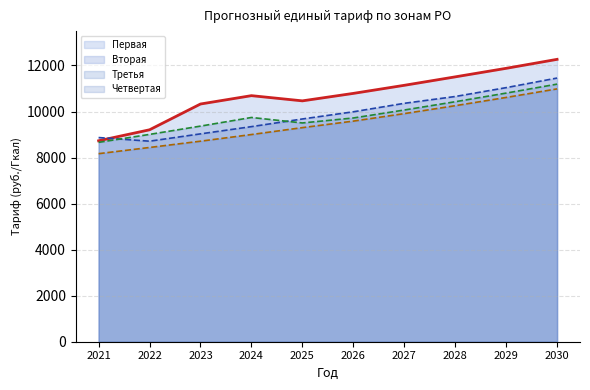

How many data points does each series have?

10